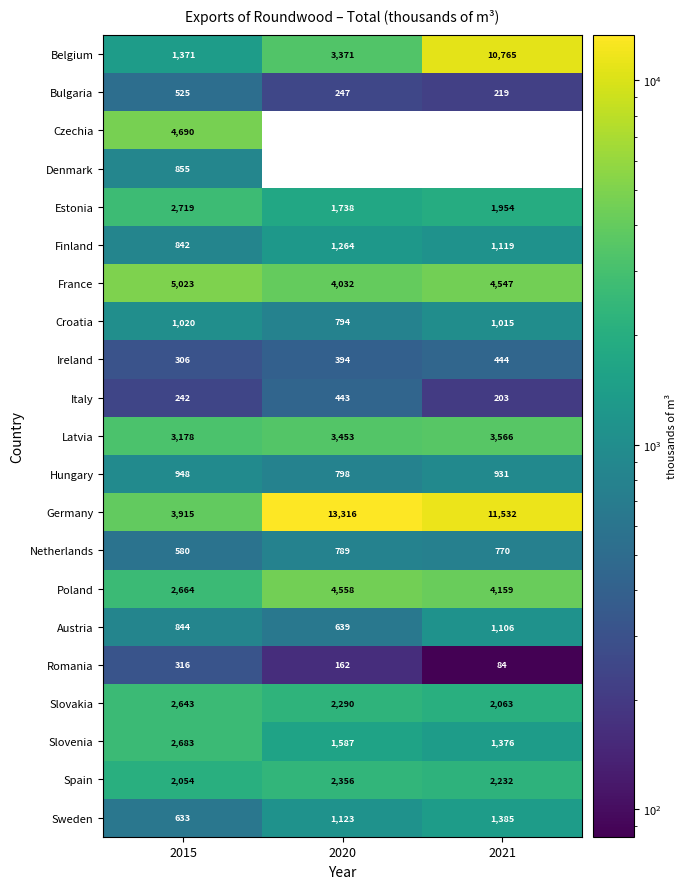

List the labels in order of Croatia value, smallest first.

2020, 2021, 2015